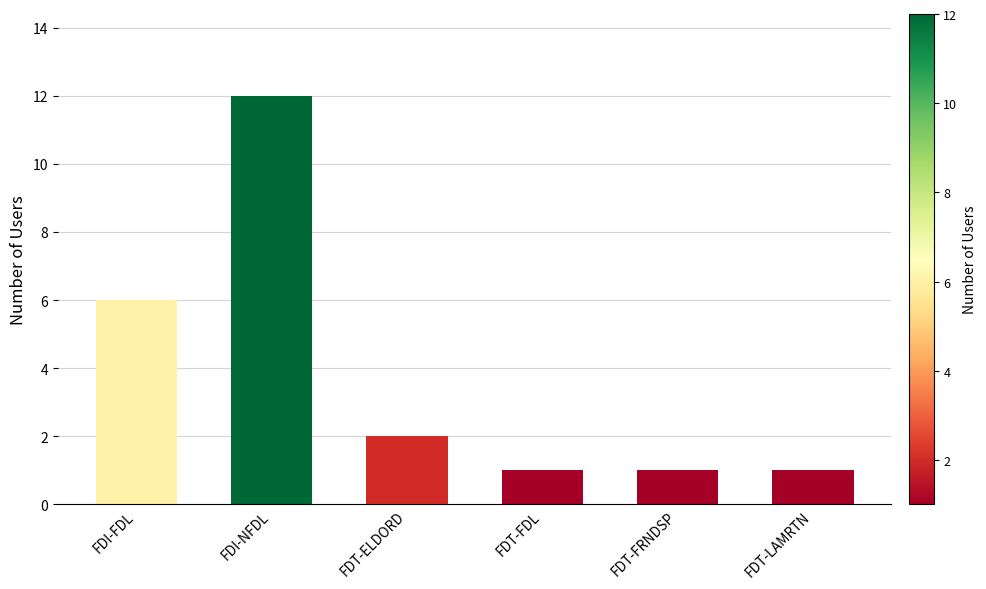

True or false: the data shows 12 at FDI-NFDL.

True